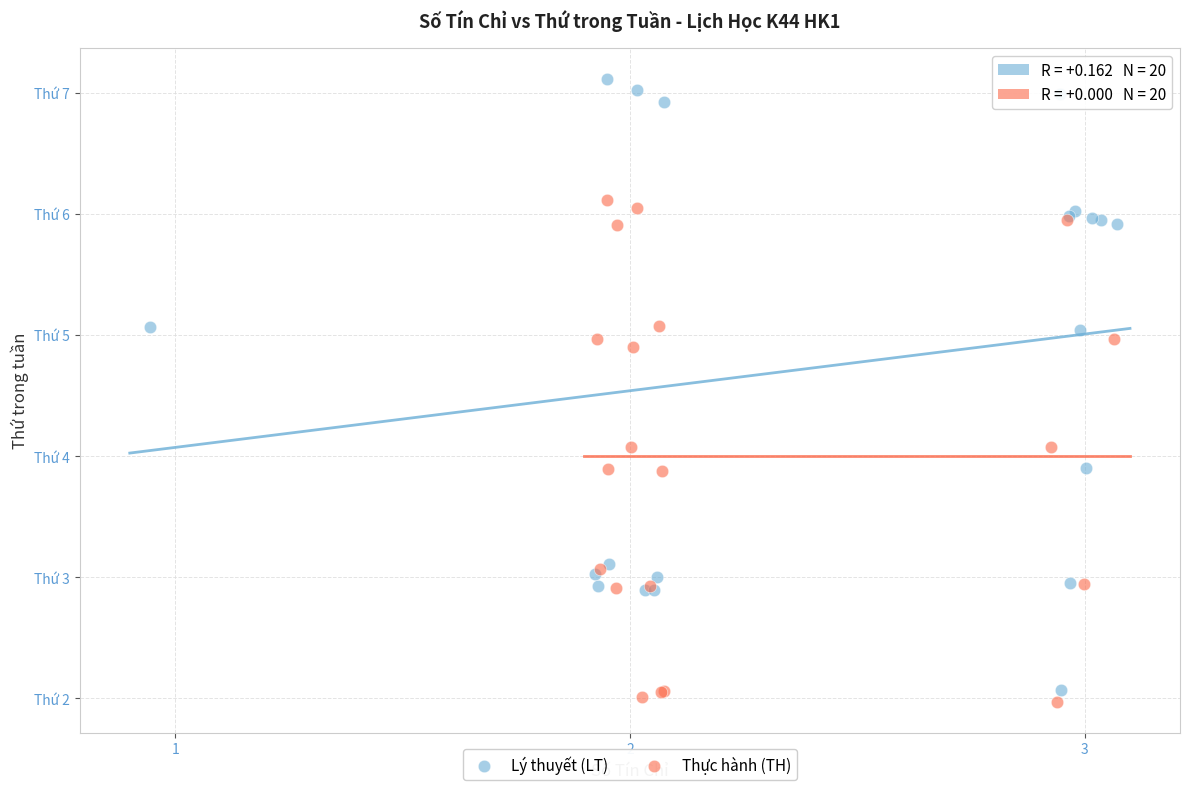

What are all the series names shown in the legend?

Lý thuyết (LT), Thực hành (TH)